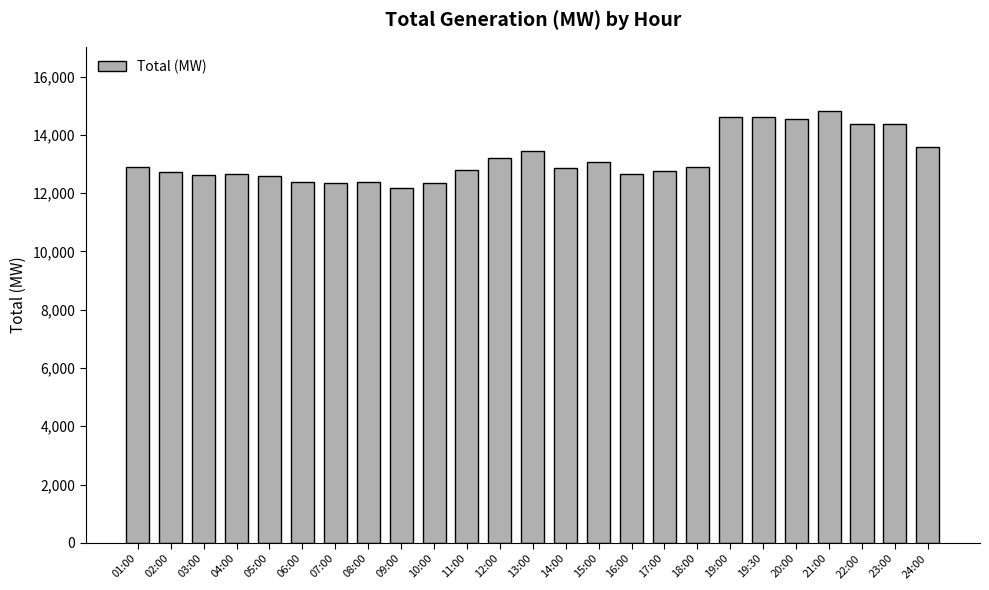

What is the label of the 23rd bar from the right?

03:00